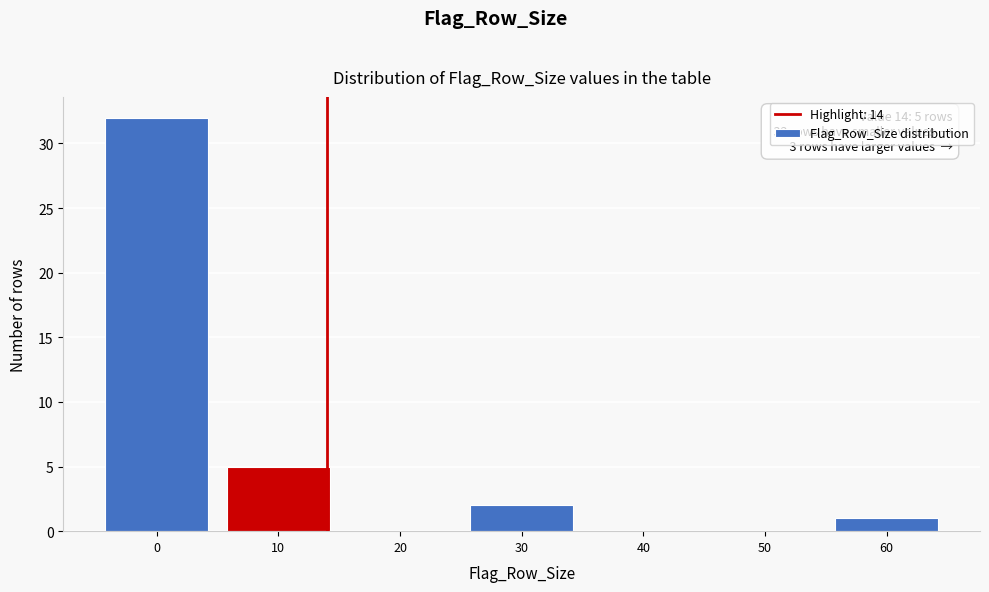

Which range on the x-axis has the tallest bar?

-5 to 5